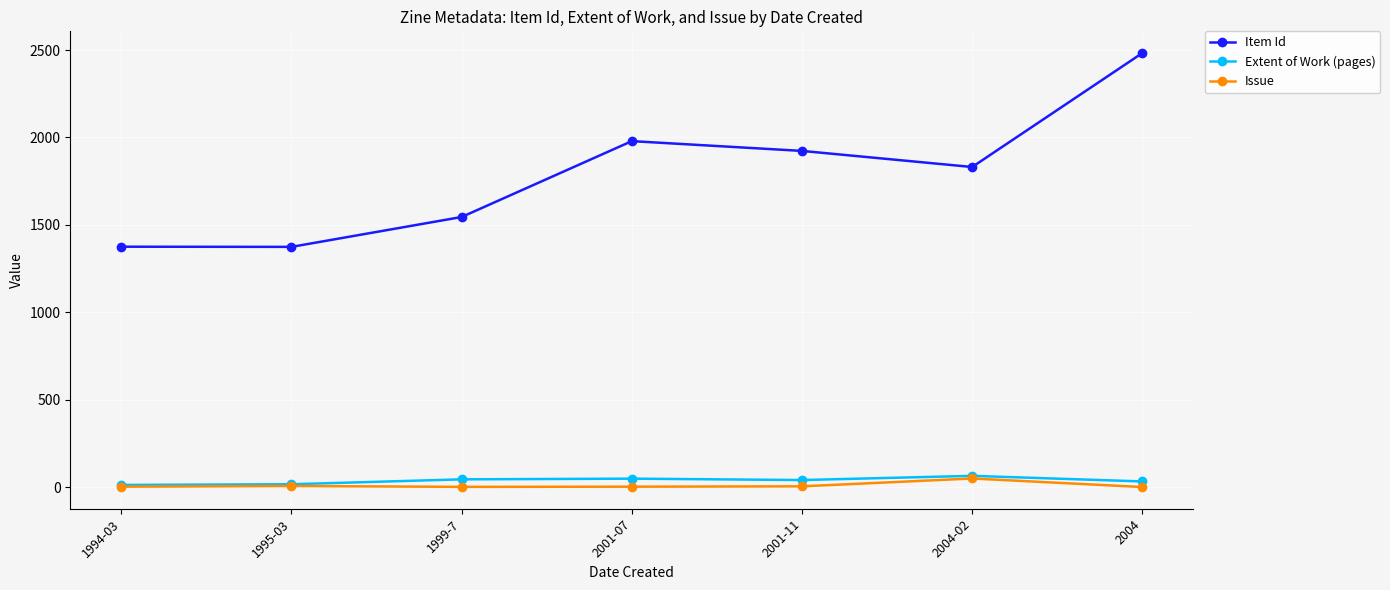

What is the difference between the Issue values at 1995-03 and 2004?

6